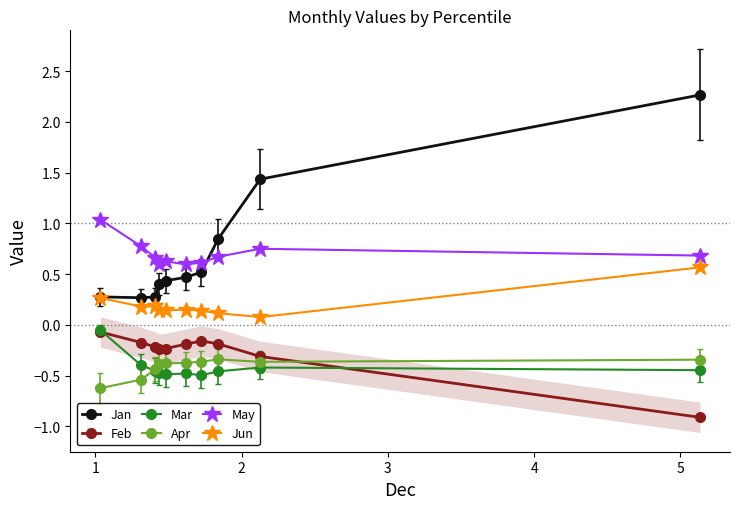

List the series in order of their peak value, lowest first.

Apr, Feb, Mar, Jun, May, Jan